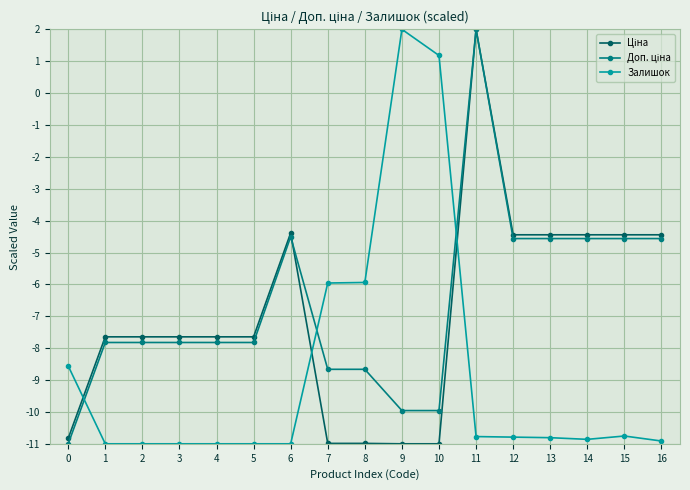

At how many categories does at least one series exceed 1?

3